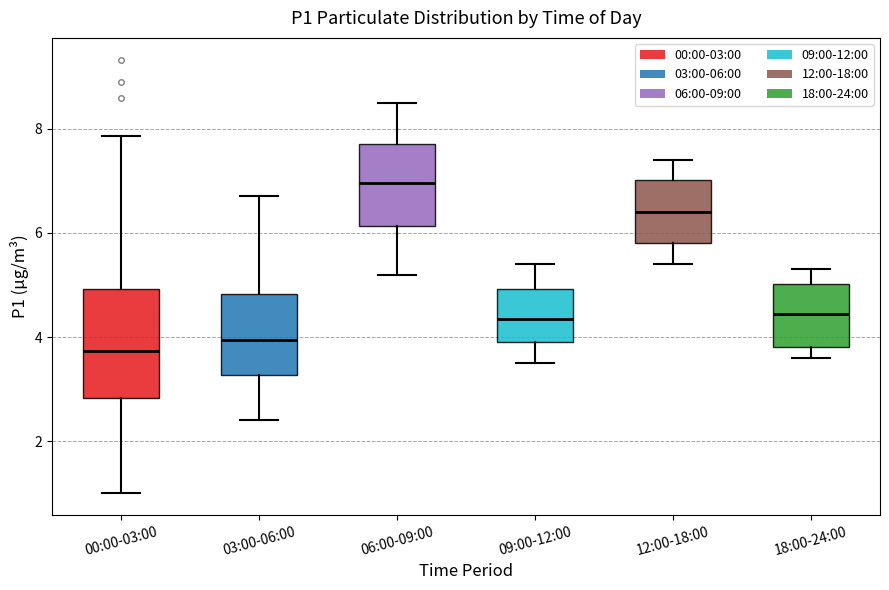

Reading left to right, transcribe this box plot: for each box, give where its median line is, the range the box spans, and where its two whiskers end, as read against the y-axis. The values are not printed on the chart, so give them approximately, as read against the axis.

00:00-03:00: median 3.8, box 2.8 to 5.0, whiskers 1.0 to 7.8
03:00-06:00: median 4.0, box 3.2 to 4.8, whiskers 2.4 to 6.8
06:00-09:00: median 7.0, box 6.2 to 7.8, whiskers 5.2 to 8.6
09:00-12:00: median 4.4, box 4.0 to 5.0, whiskers 3.6 to 5.4
12:00-18:00: median 6.4, box 5.8 to 7.0, whiskers 5.4 to 7.4
18:00-24:00: median 4.4, box 3.8 to 5.0, whiskers 3.6 to 5.4